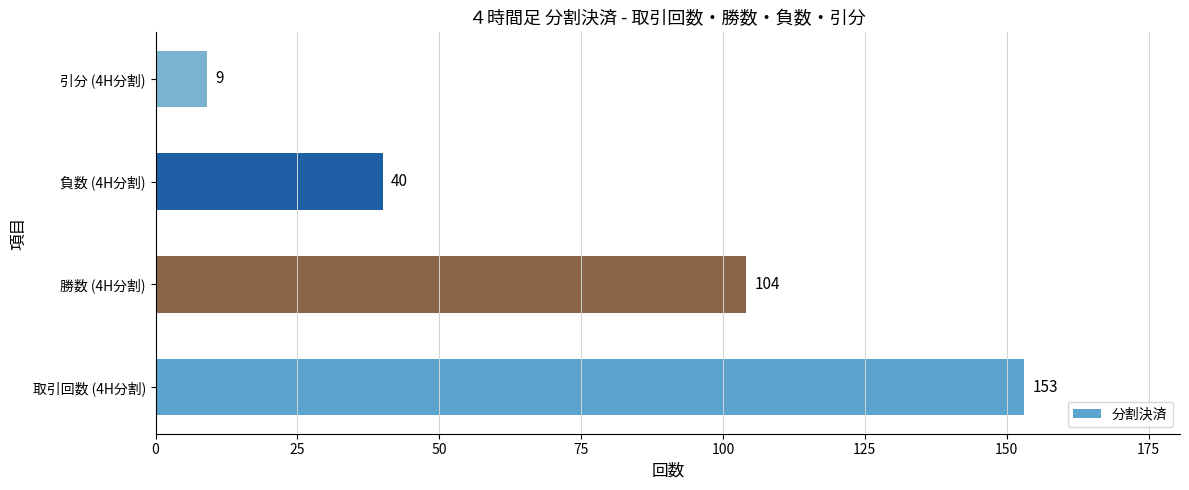

What is the smallest value displayed?

9